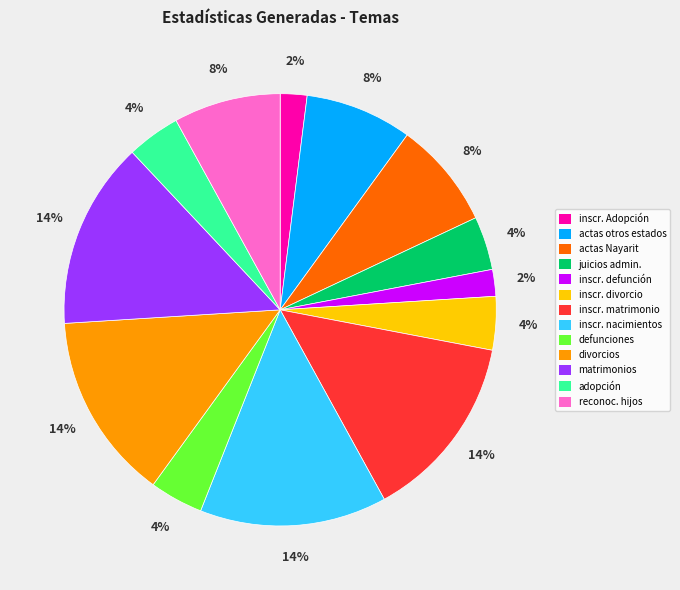

How many segments does this pie chart have?

13